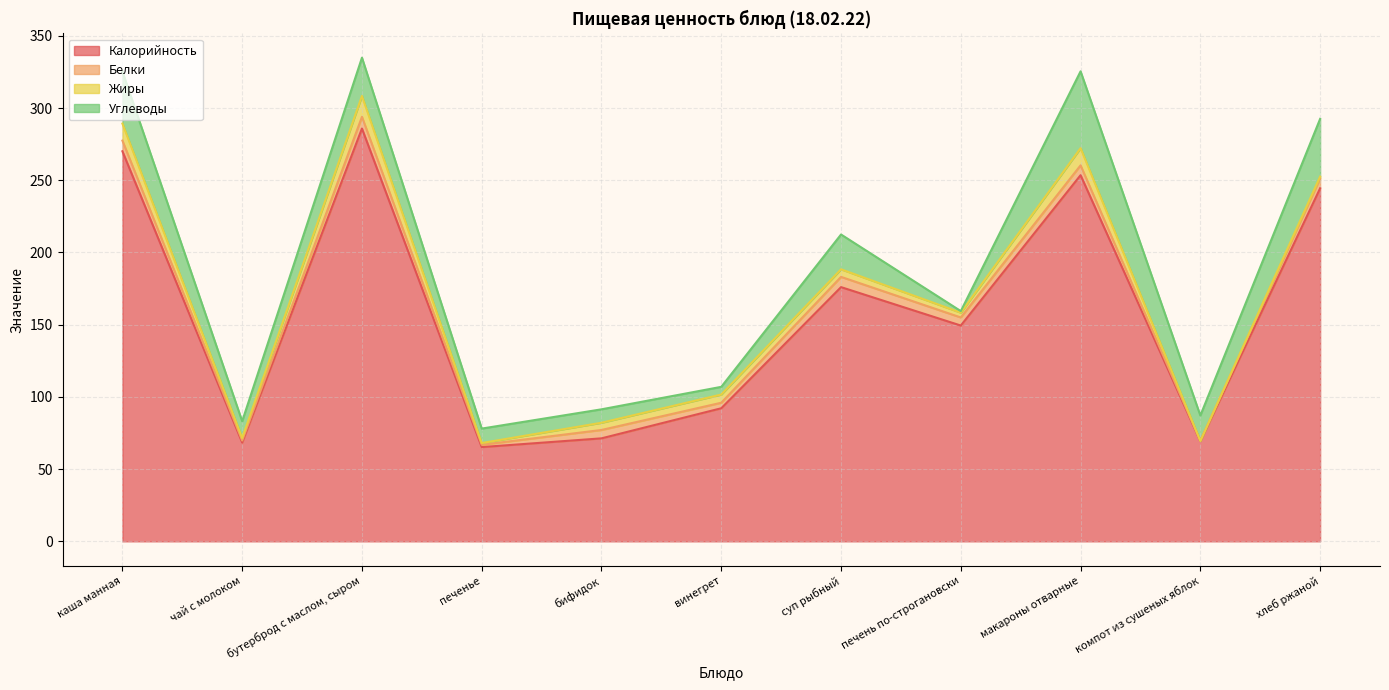

How many data points in Углеводы are less than 17?

5